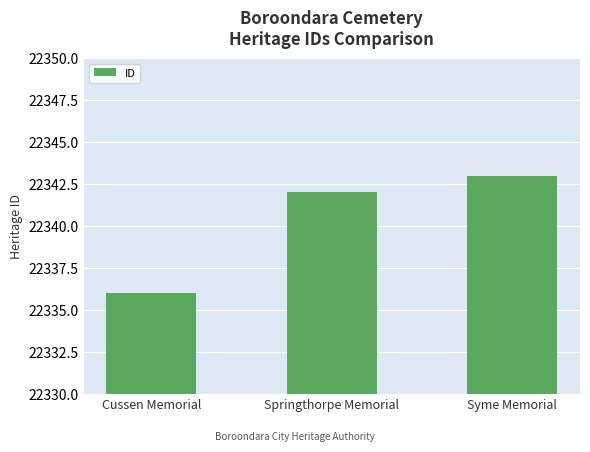

Reading right to left, transcribe all the data shown in this chart.

Syme Memorial=22343	Springthorpe Memorial=22342	Cussen Memorial=22336